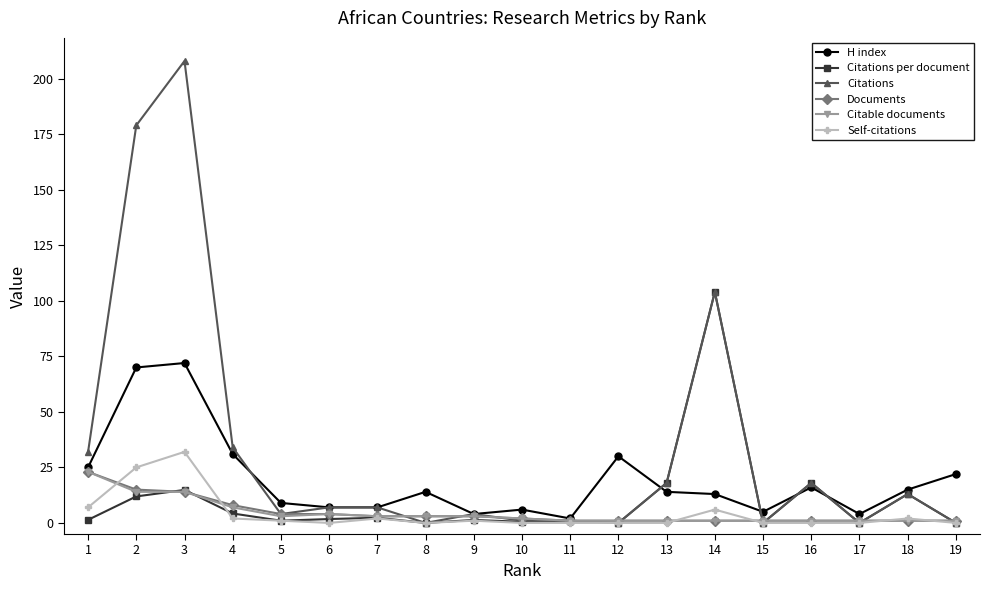

What is the highest value of the Self-citations series?

32.0